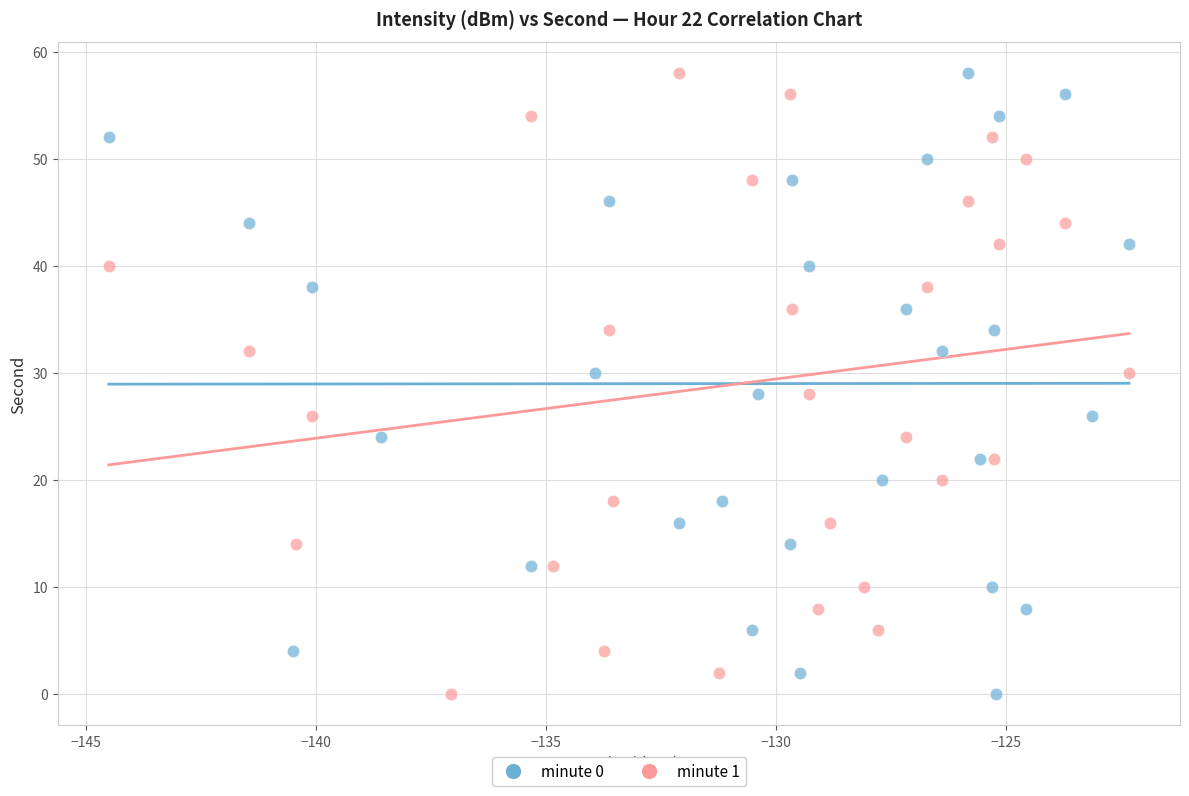

What are all the series names shown in the legend?

minute 0, minute 1